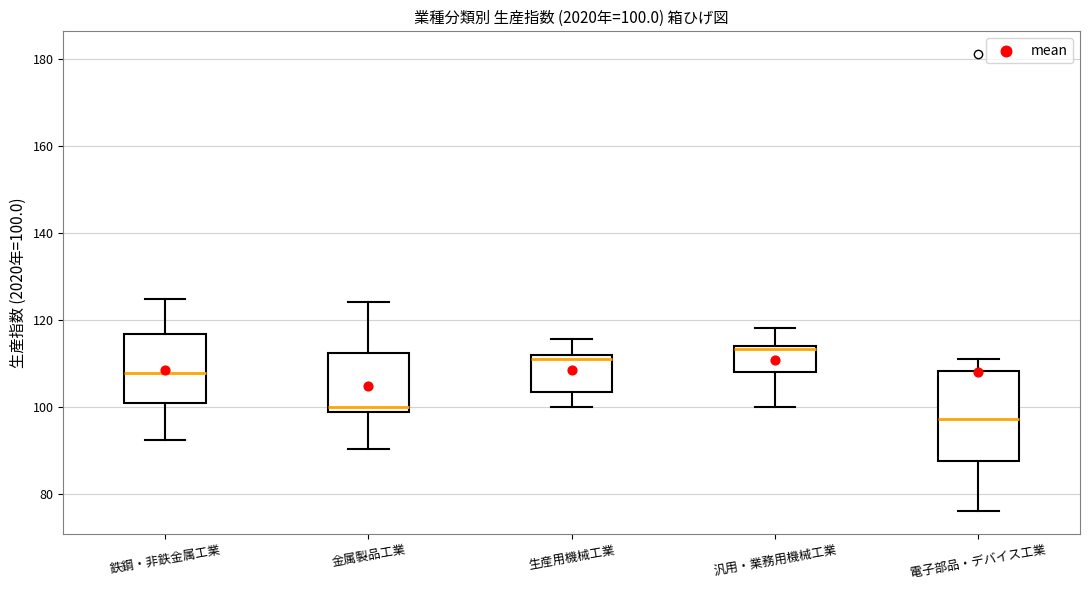

Comparing the boxes themselves (not the whiskers), which one is the tallest?

電子部品・デバイス工業